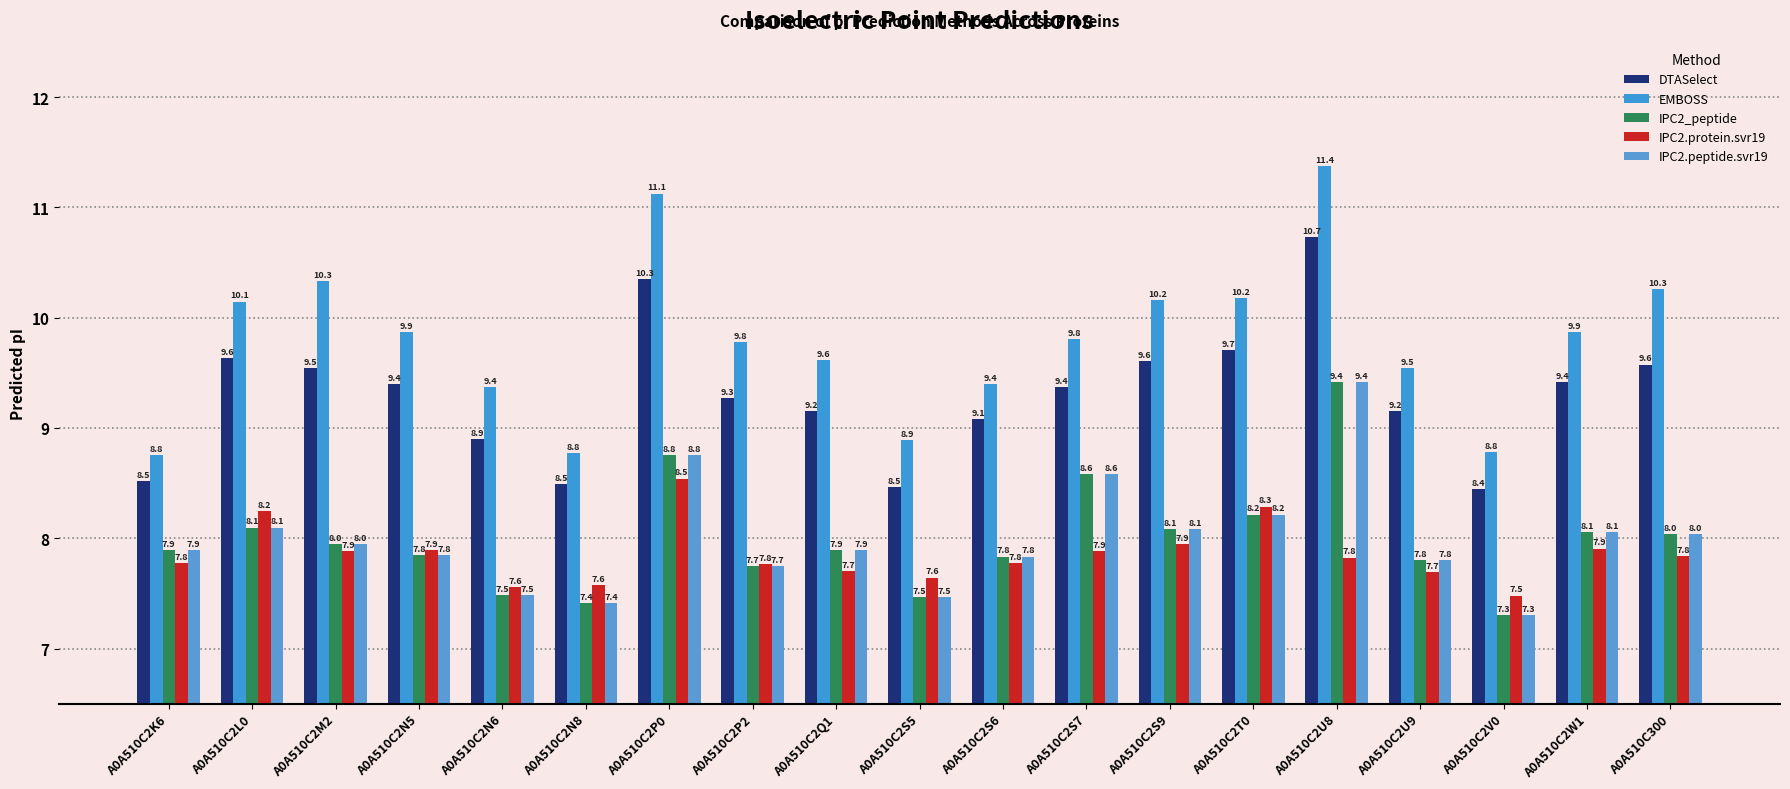

What is the approximate value of IPC2.peptide.svr19 at A0A510C2P0?

8.8